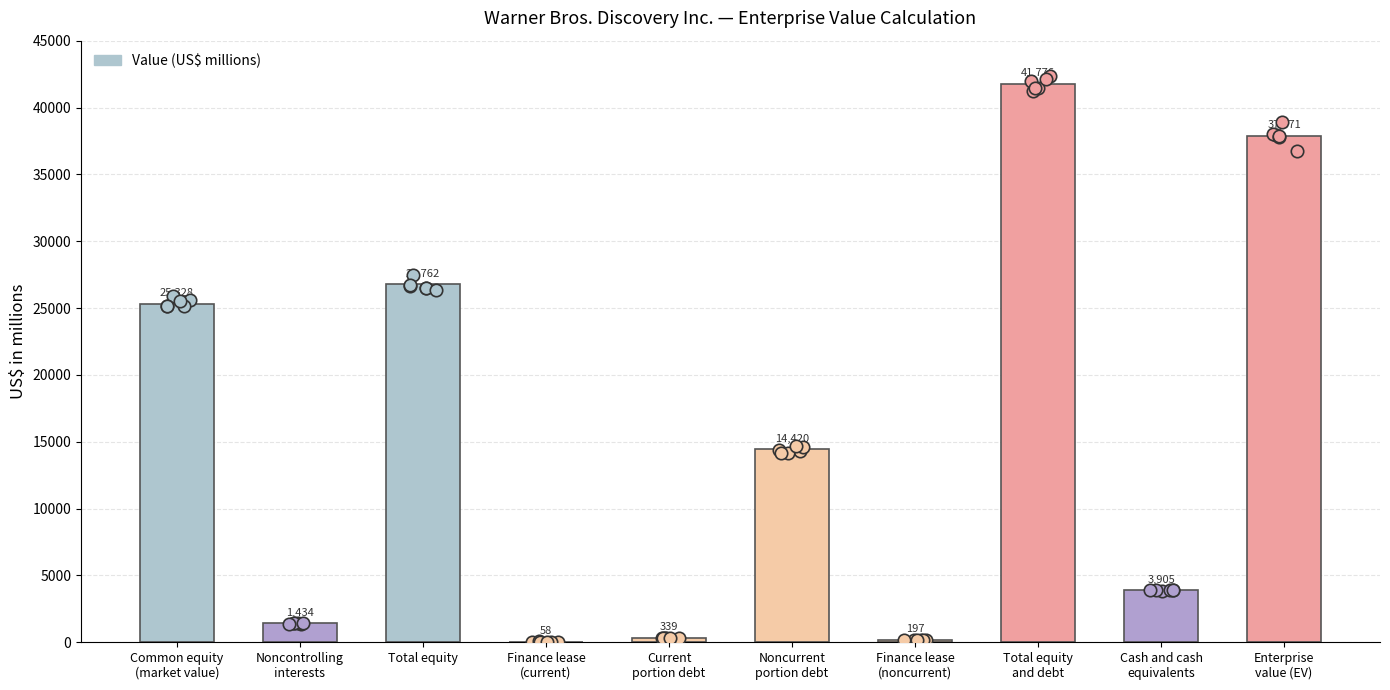

What is the change in value from Finance lease
(current) to Finance lease
(noncurrent)?

+139